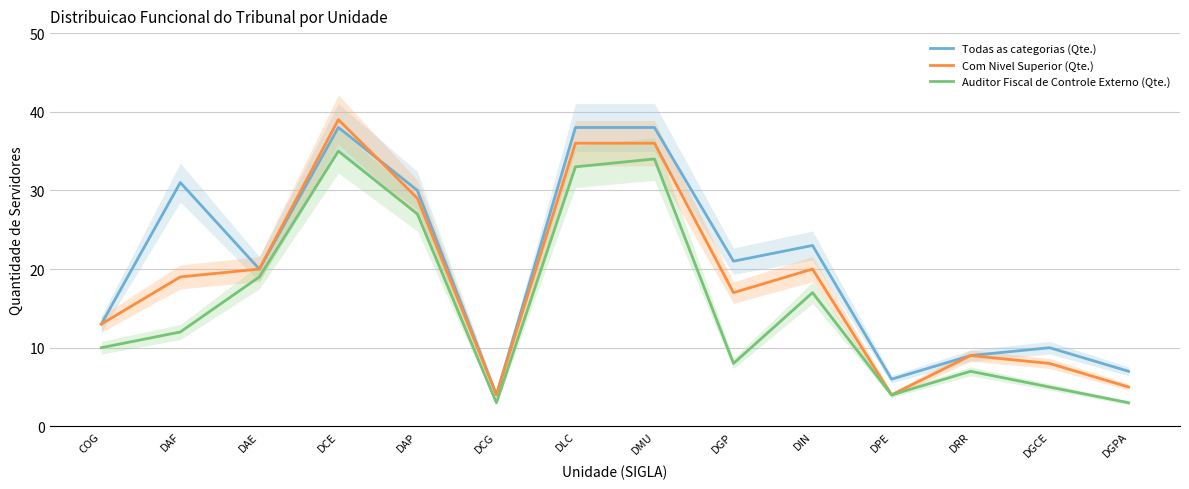

Which has a higher value, DIN or DPE?

DIN